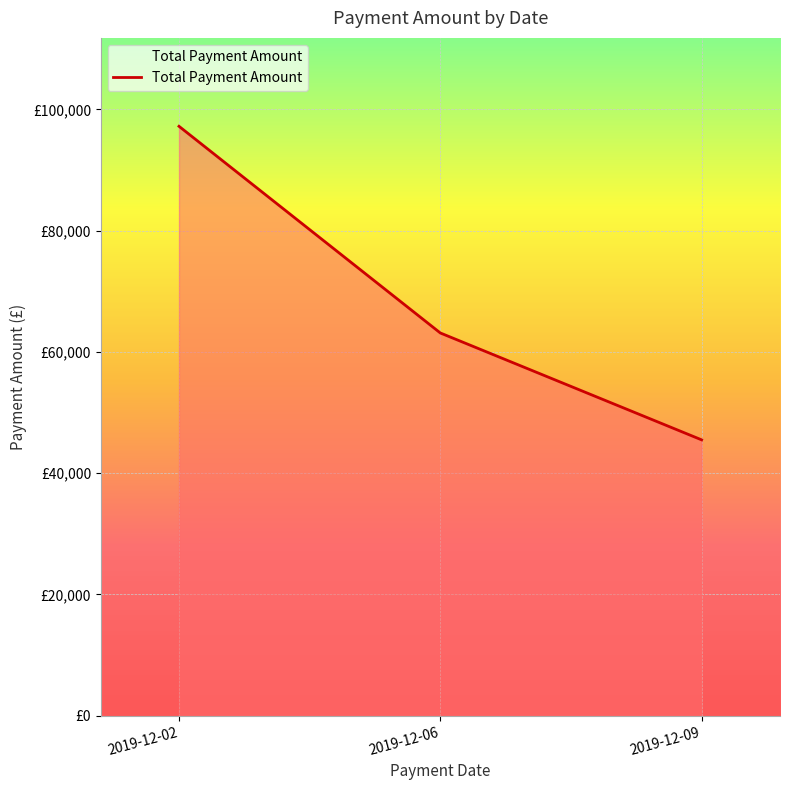

Does the chart have visible grid lines?

Yes